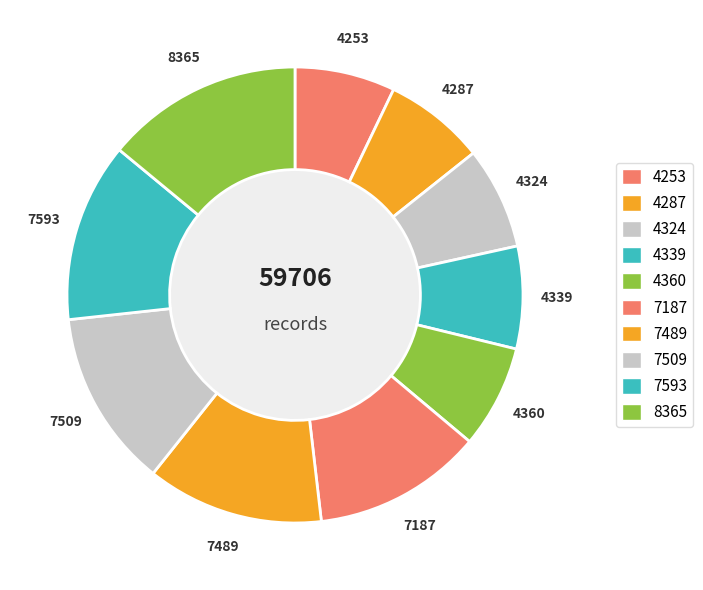

Count the number of slices in the pie.

10